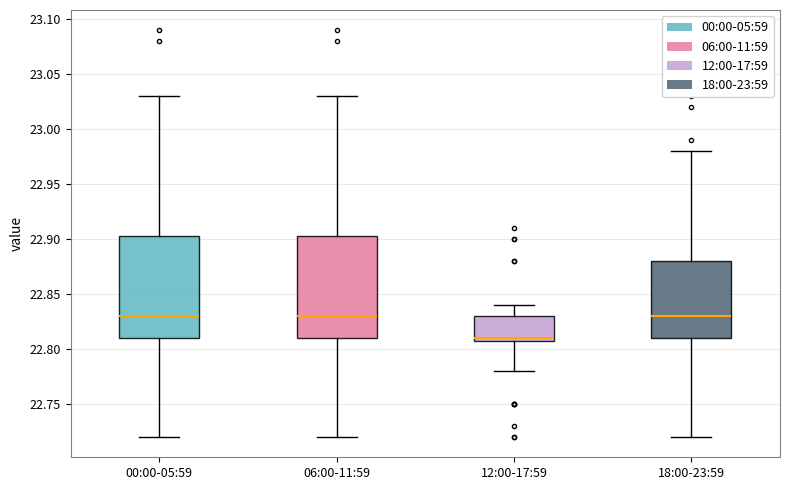

Reading left to right, transcribe this box plot: for each box, give where its median line is, the range the box spans, and where its two whiskers end, as read against the y-axis. The values are not printed on the chart, so give them approximately, as read against the axis.

00:00-05:59: median 22.830, box 22.810 to 22.905, whiskers 22.720 to 23.030
06:00-11:59: median 22.830, box 22.810 to 22.905, whiskers 22.720 to 23.030
12:00-17:59: median 22.810 (just above the box's lower edge), box 22.810 to 22.830, whiskers 22.780 to 22.840
18:00-23:59: median 22.830, box 22.810 to 22.880, whiskers 22.720 to 22.980